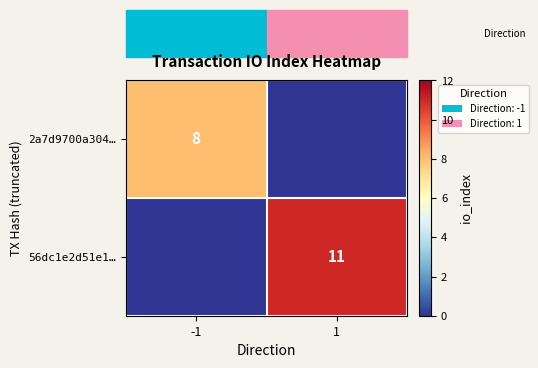

The value of 2a7d9700a304… at -1 is 8. True or false?

True